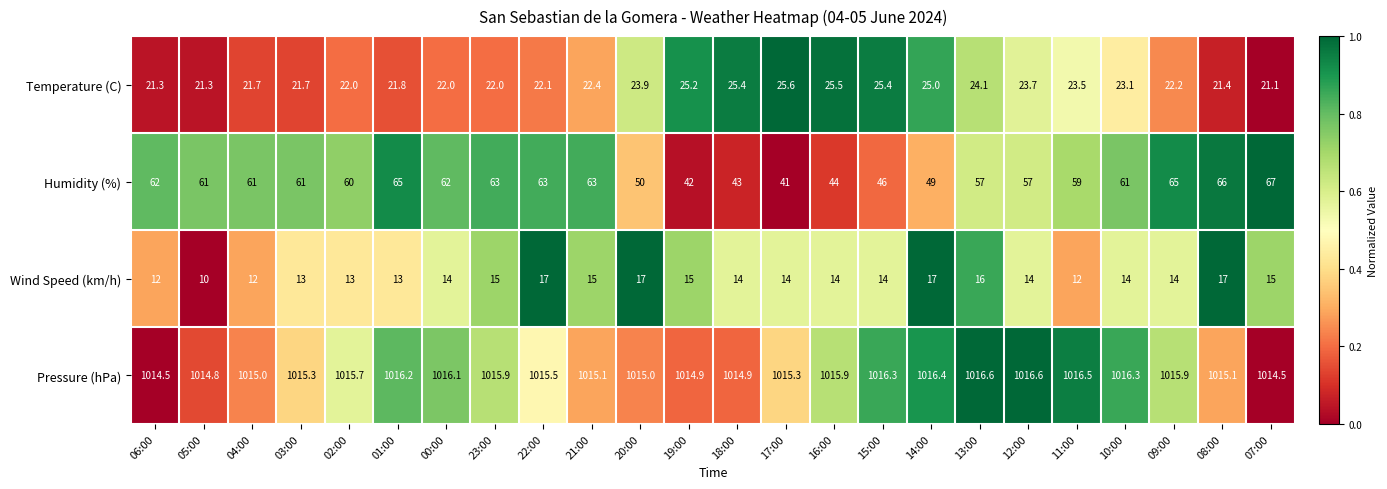

What is the lowest value of the Humidity (%) series?

41.0